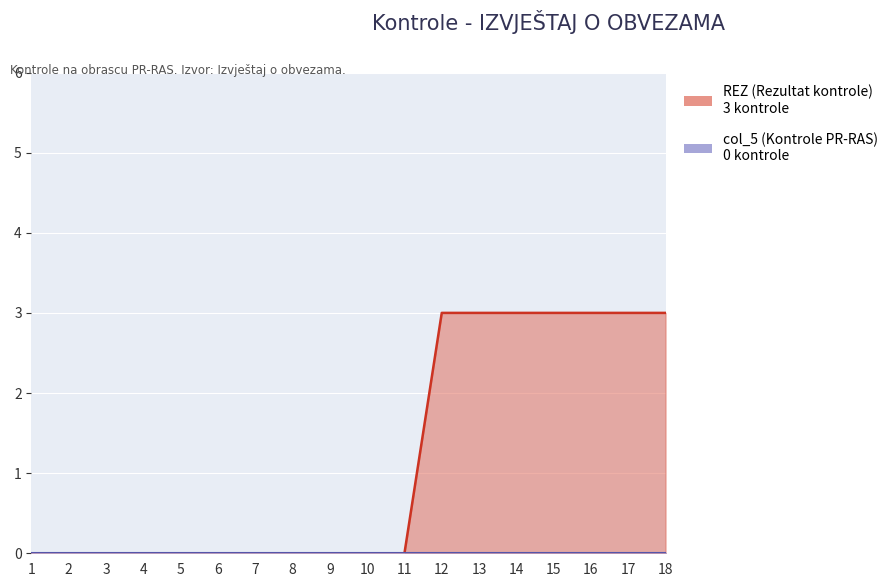

True or false: the data shows 3 at 14.

True